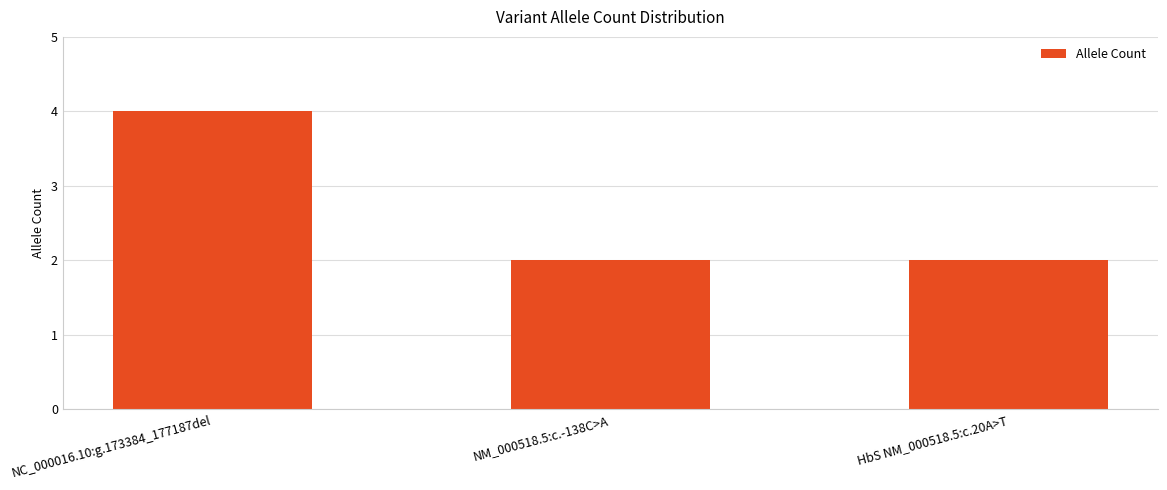

What is the change in value from NC_000016.10:g.173384_177187del to HbS NM_000518.5:c.20A>T?

-2